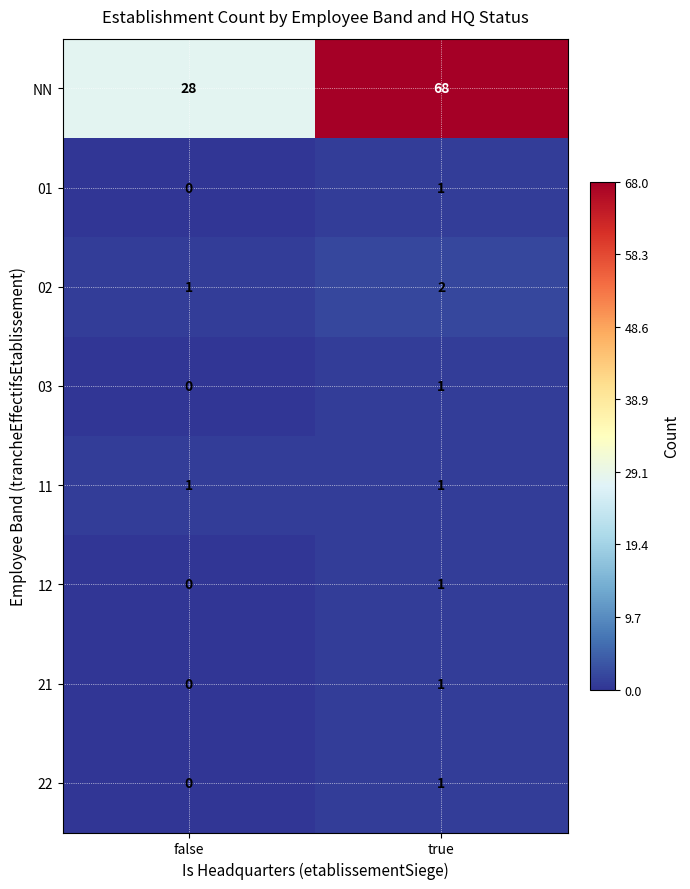

At which category is the sum across all series the highest?

true